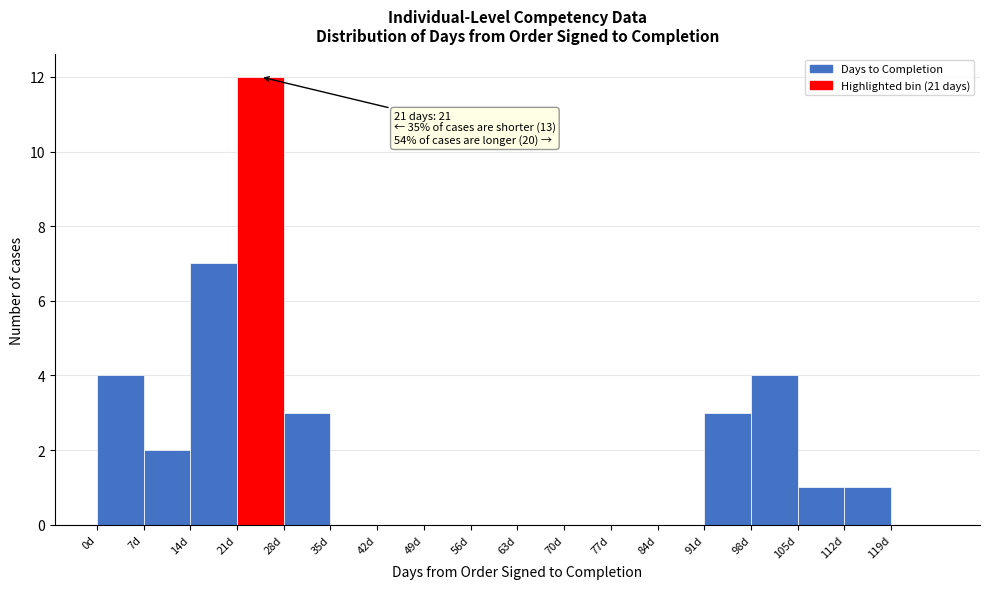

Over which range of the x-axis is the bar tallest?

21 to 28